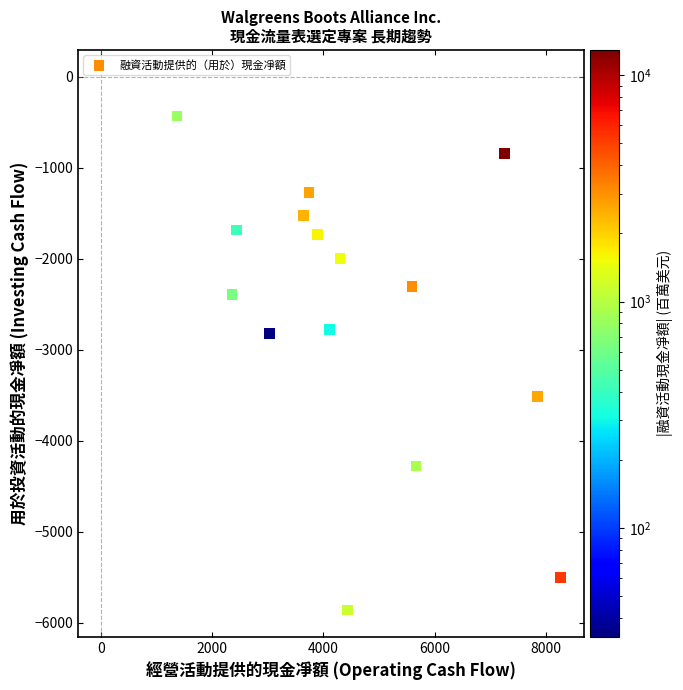

What is the range of Y values (max minus min)?

5426